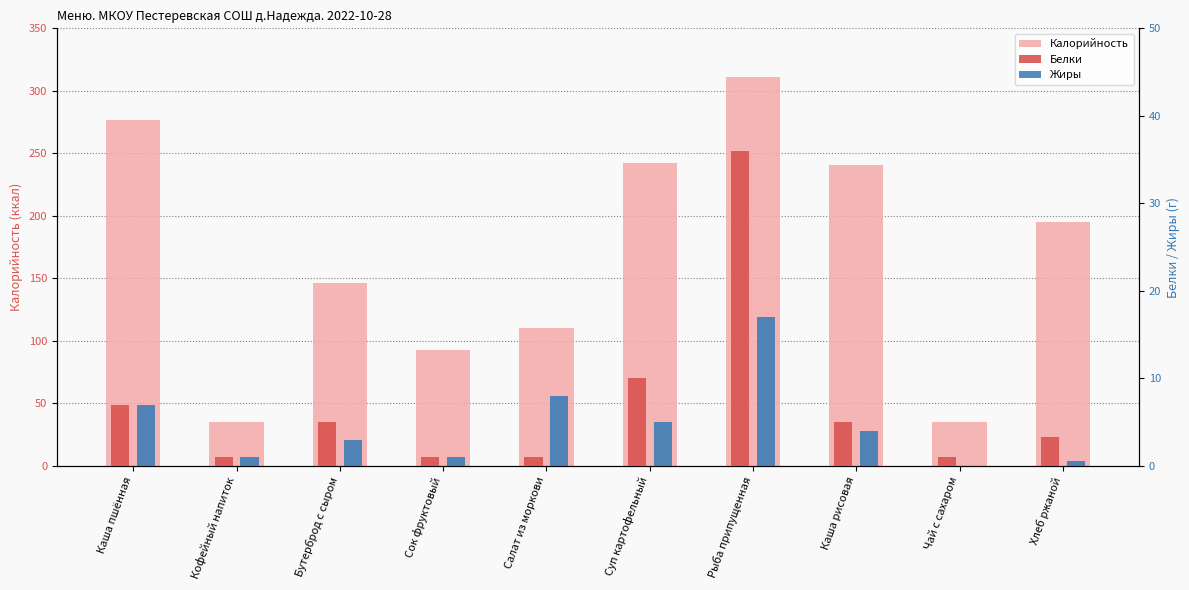

What is the value of the Жиры bar at the 6th from the left?

5.0